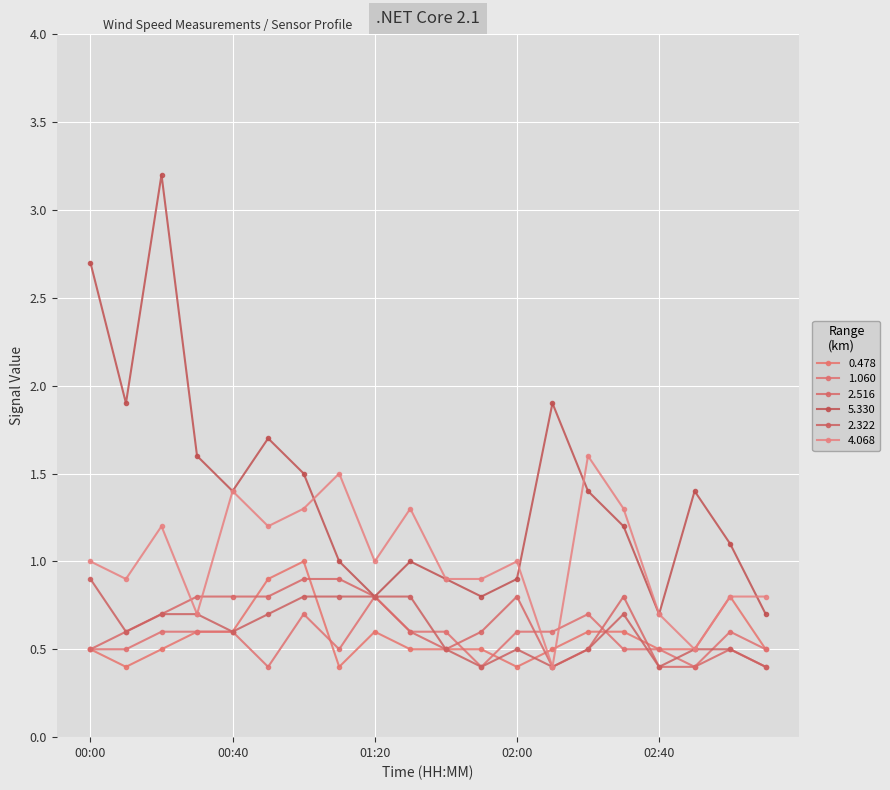

Count the number of categories in the chart.

20